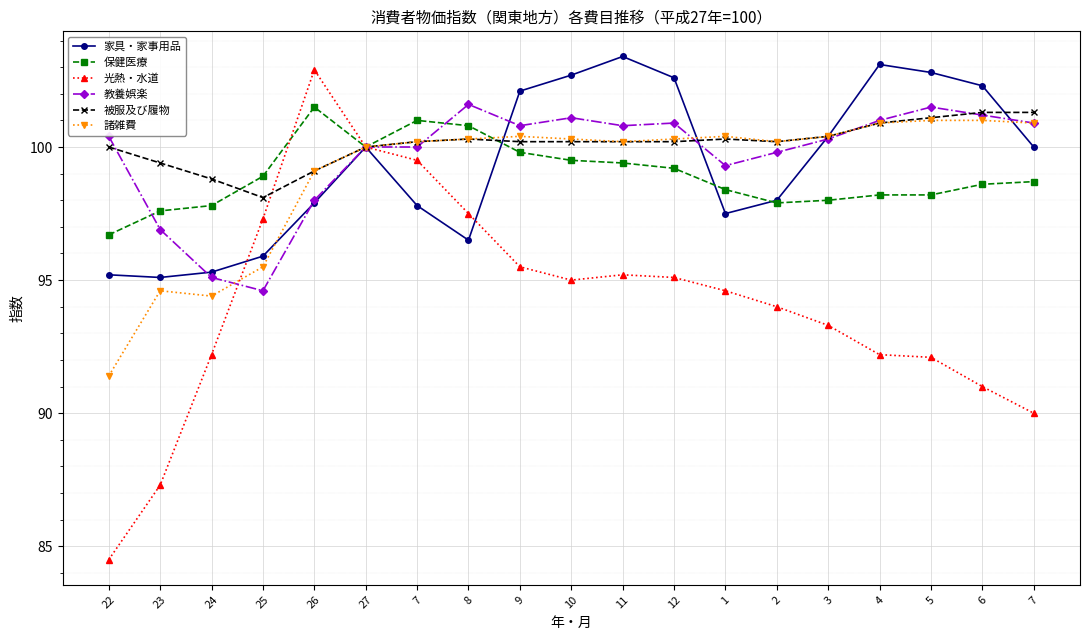

Which category has the highest value in the 諸雑費 series?

5